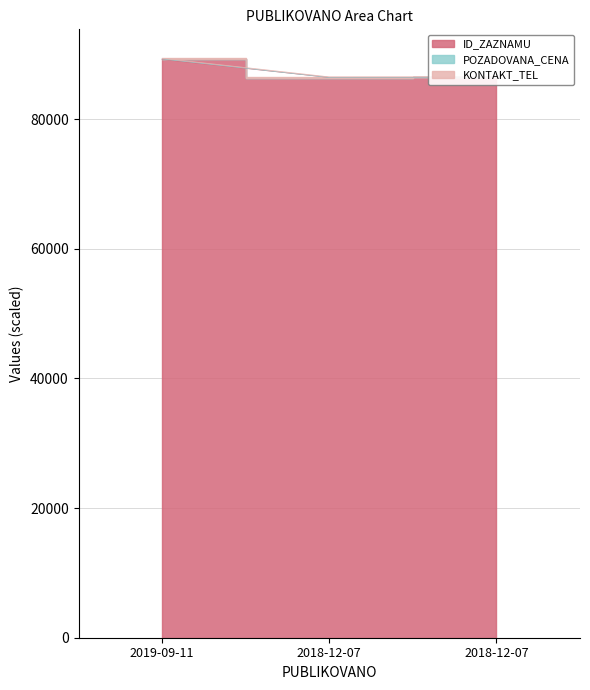

Rank the categories by POZADOVANA_CENA value from lowest to highest.

2018-12-07, 2018-12-07, 2019-09-11